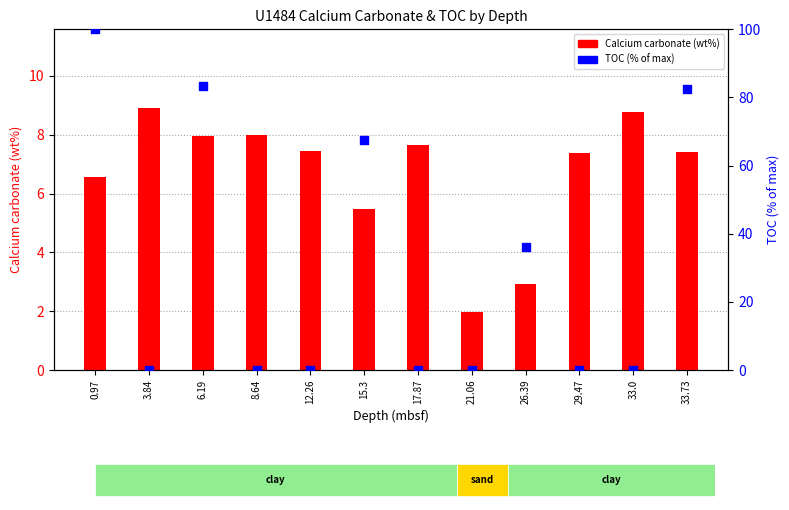

Which series has the largest total across all categories?

Total organic carbon (wt%)